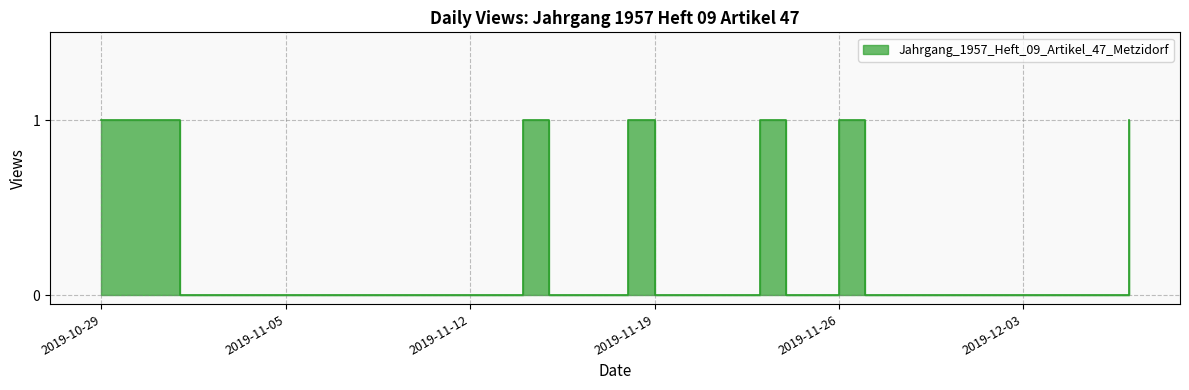

What position from the left is 2019-11-07?

10